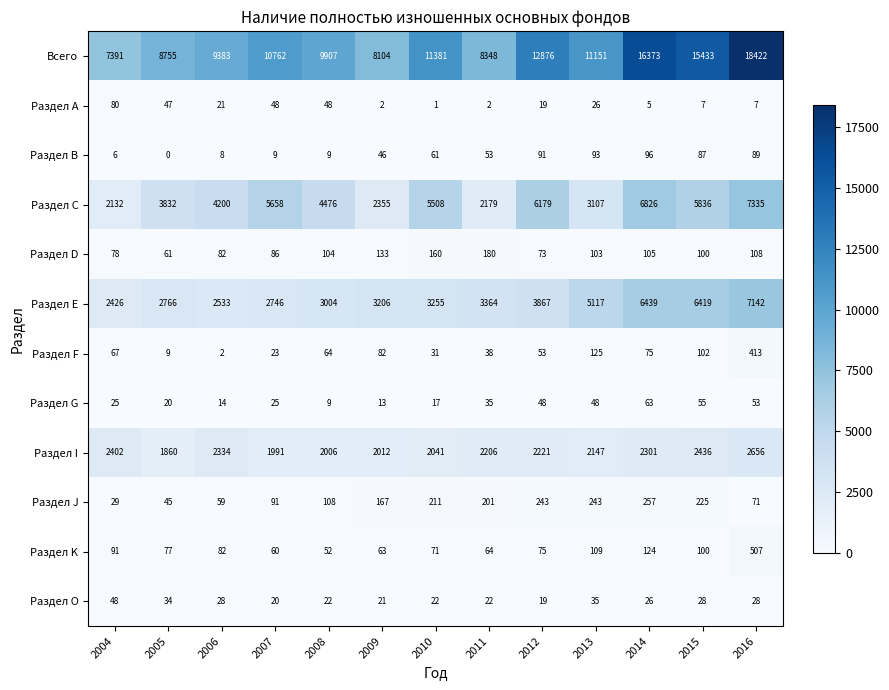

What is the maximum value for Раздел F?

413